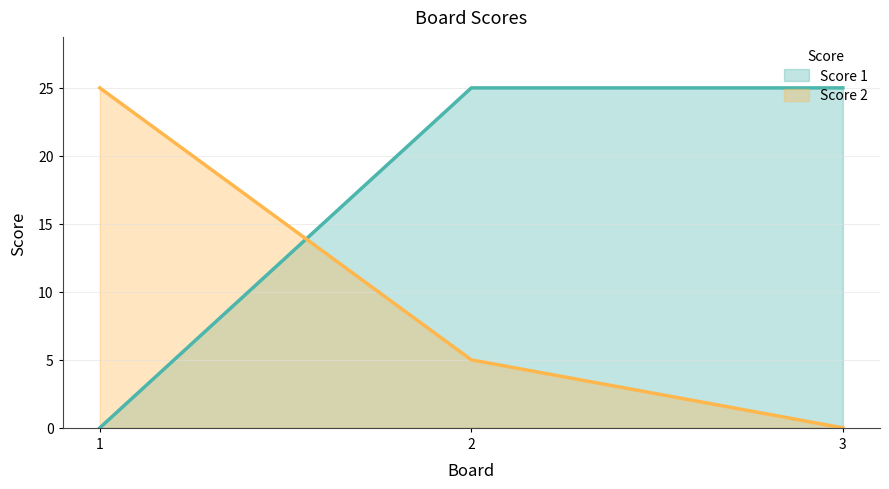

Which has a higher value, 3 or 1?

3